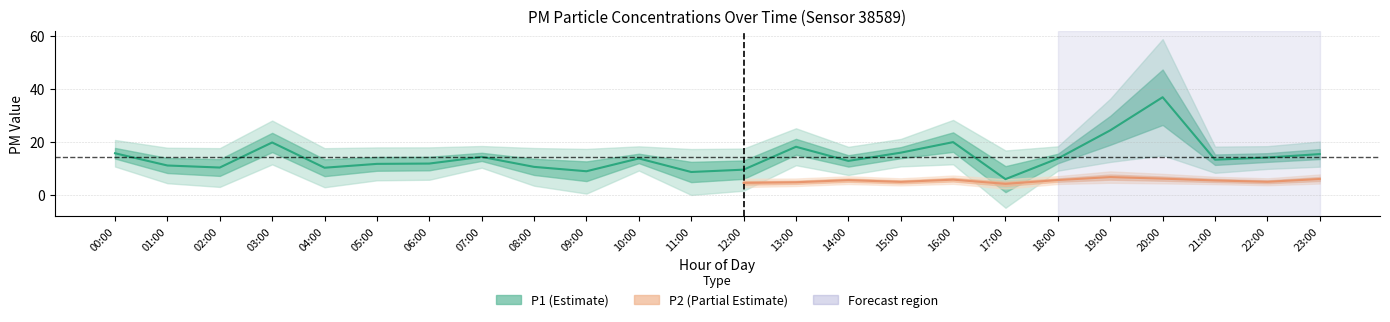

What is the change in value from 05:00 to 17:00?

-5.8